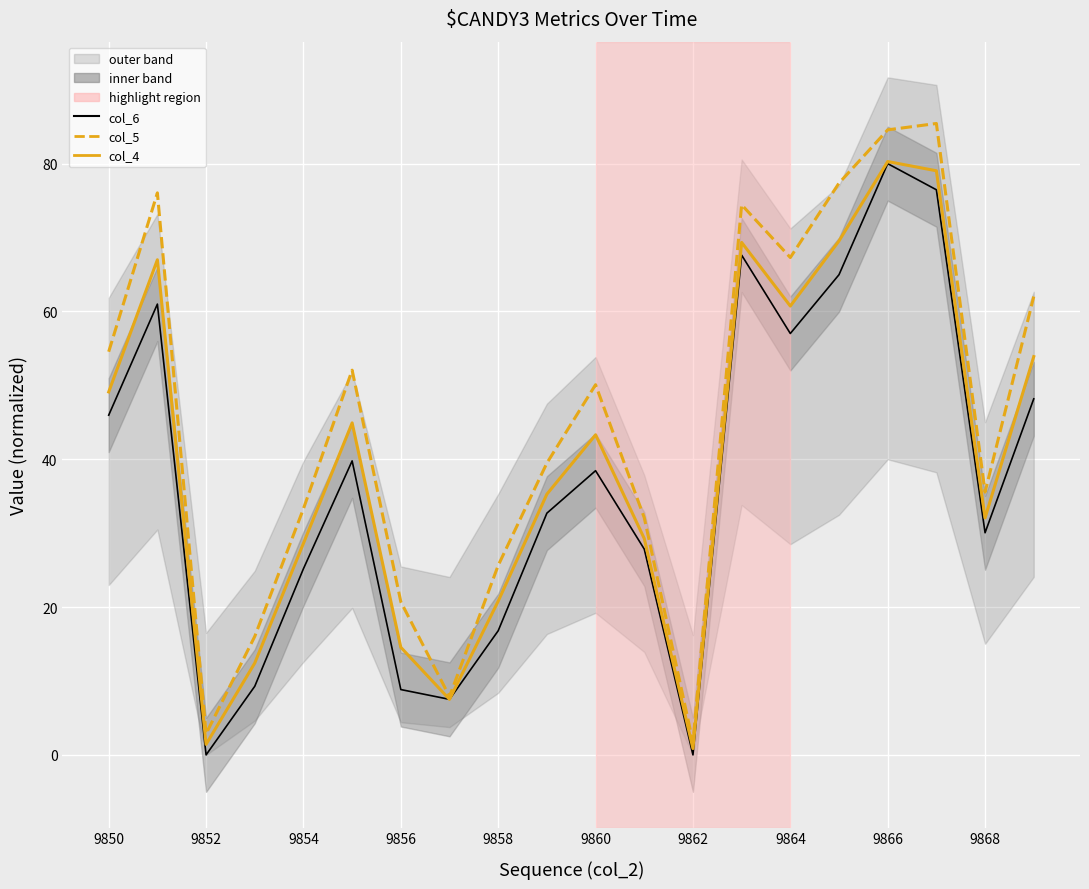

At which category is the sum across all series the highest?

9866